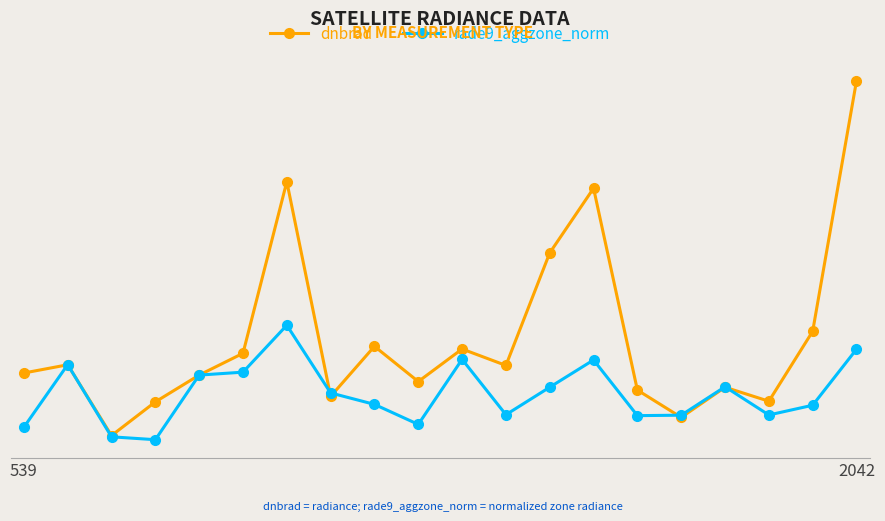

Does the chart have visible grid lines?

Yes